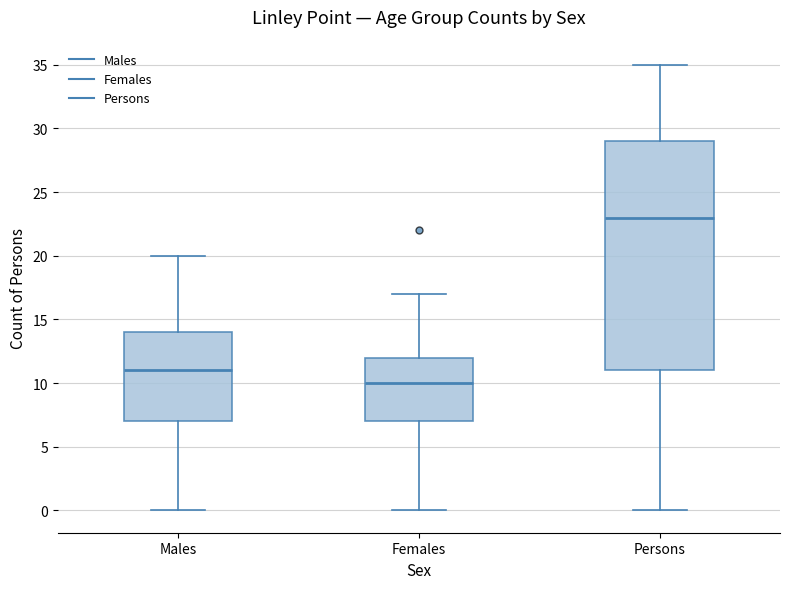

Reading left to right, read every box against the y-axis: the position of its median line, the range the box covers, and the ends of its whiskers. The values are not printed on the chart, so give them approximately, as read against the axis.

Males: median 11, box 7 to 14, whiskers 0 to 20
Females: median 10, box 7 to 12, whiskers 0 to 17
Persons: median 23, box 11 to 29, whiskers 0 to 35